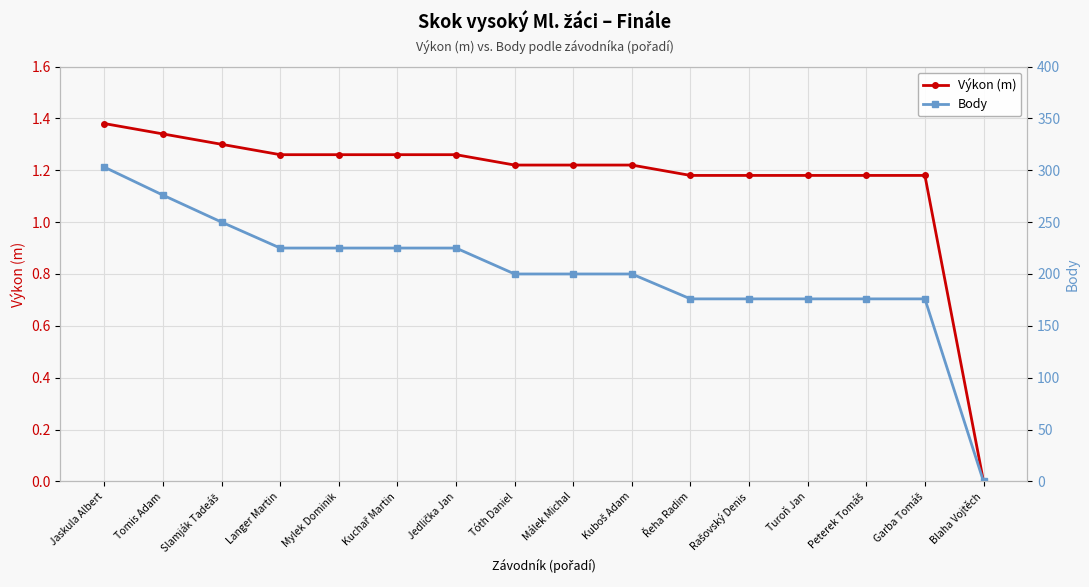

Reading left to right, transcribe all the data shown in this chart.

Výkon (m): 1.4	1.3	1.3	1.3	1.3	1.3	1.3	1.2	1.2	1.2	1.2	1.2	1.2	1.2	1.2	0.0
Body: 303.0	276.0	250.0	225.0	225.0	225.0	225.0	200.0	200.0	200.0	176.0	176.0	176.0	176.0	176.0	0.0